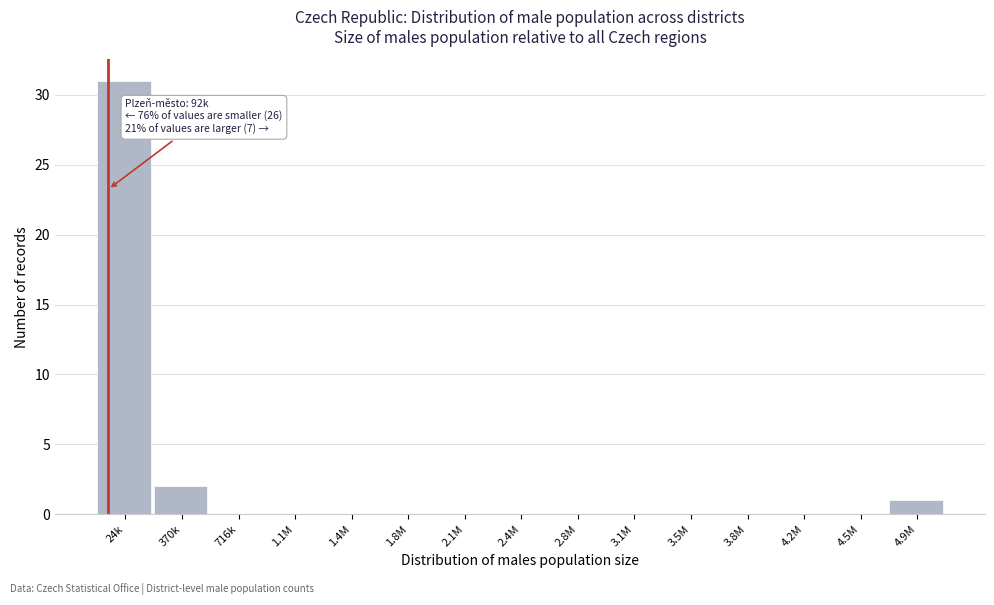

Reading left to right, what are all the values shown in this chart?

24k=31	370k=2	716k=0	1.1M=0	1.4M=0	1.8M=0	2.1M=0	2.4M=0	2.8M=0	3.1M=0	3.5M=0	3.8M=0	4.2M=0	4.5M=0	4.9M=1